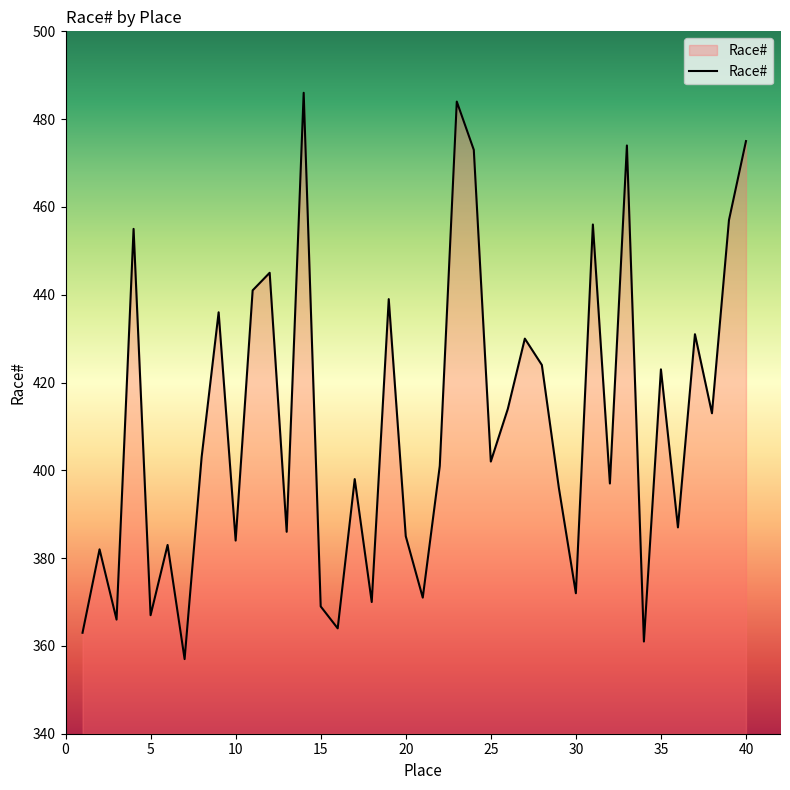

What is the difference between the maximum and minimum values?

129